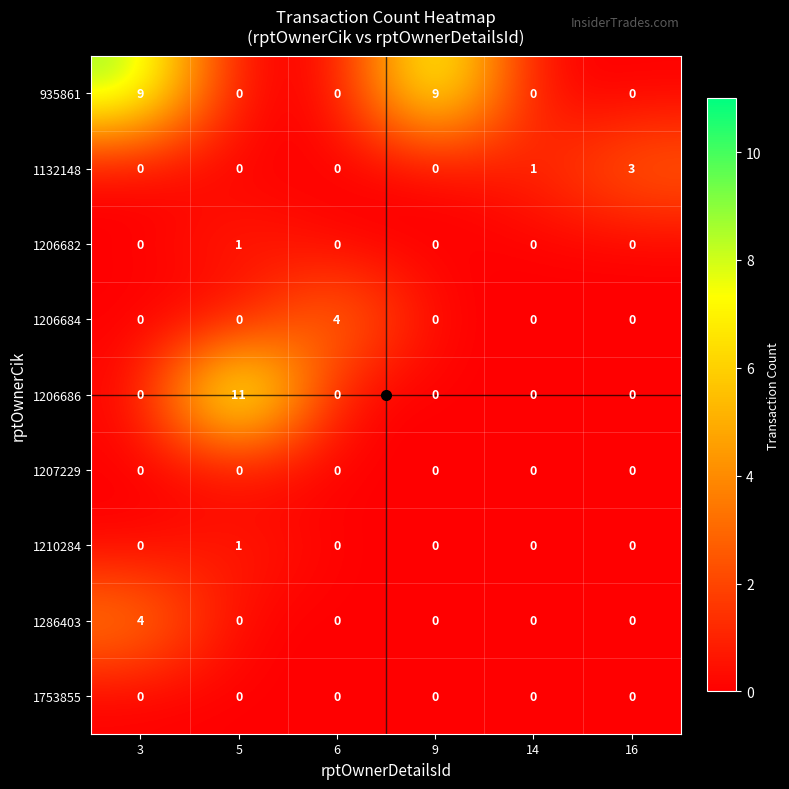

The 1206686 series shows 0 at 3. True or false?

True